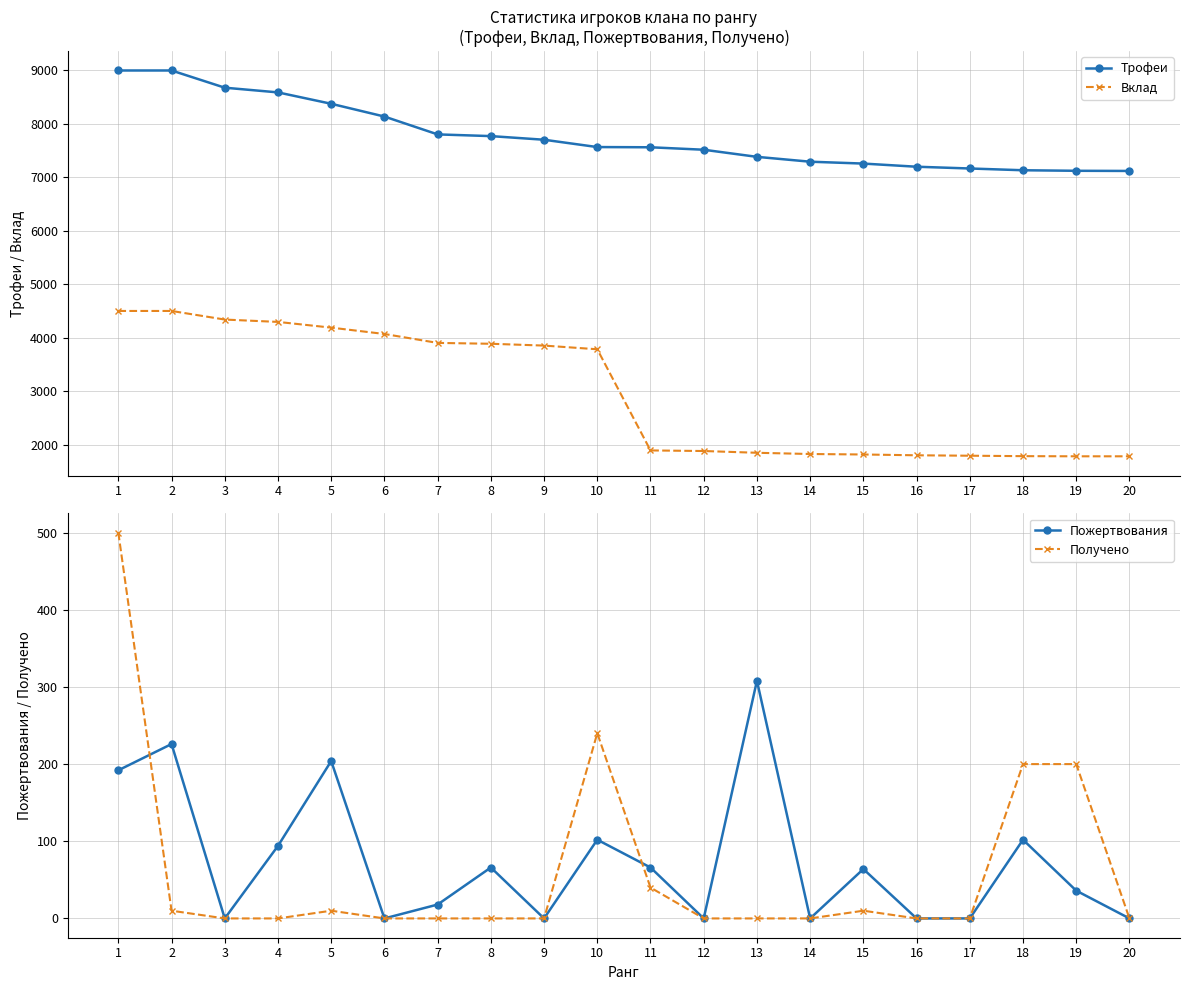

What is the average value of the Получено series?

60